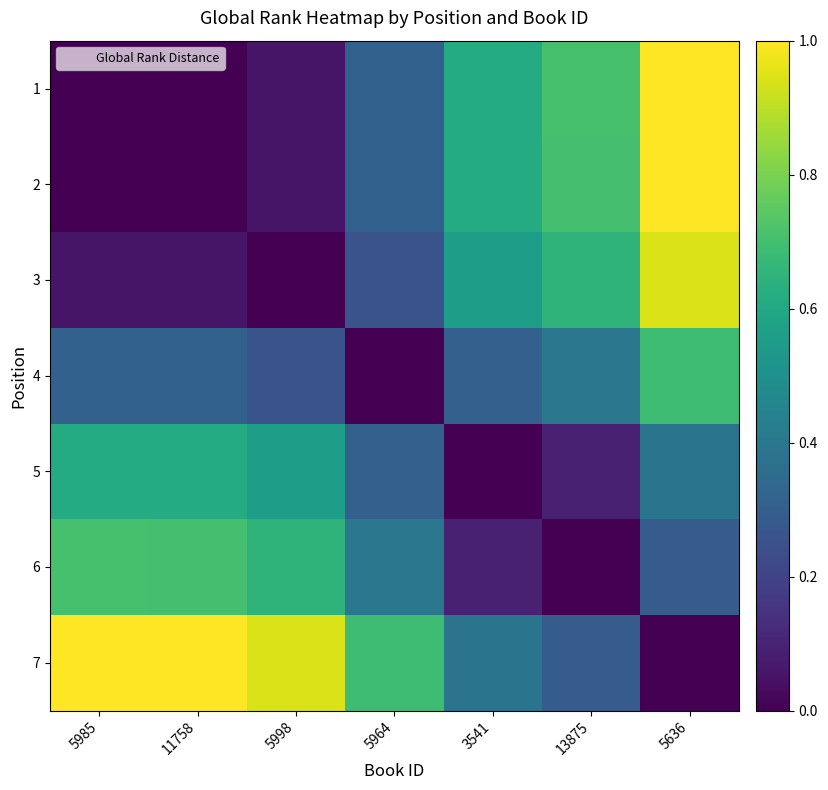

Reading left to right, extract all data points from this chart.

1: 5985=0.0	11758=0.0	5998=0.1	5964=0.3	3541=0.6	13875=0.7	5636=1.0
2: 5985=0.0	11758=0.0	5998=0.1	5964=0.3	3541=0.6	13875=0.7	5636=1.0
3: 5985=0.1	11758=0.1	5998=0.0	5964=0.3	3541=0.6	13875=0.7	5636=0.9
4: 5985=0.3	11758=0.3	5998=0.3	5964=0.0	3541=0.3	13875=0.4	5636=0.7
5: 5985=0.6	11758=0.6	5998=0.6	5964=0.3	3541=0.0	13875=0.1	5636=0.4
6: 5985=0.7	11758=0.7	5998=0.7	5964=0.4	3541=0.1	13875=0.0	5636=0.3
7: 5985=1.0	11758=1.0	5998=0.9	5964=0.7	3541=0.4	13875=0.3	5636=0.0